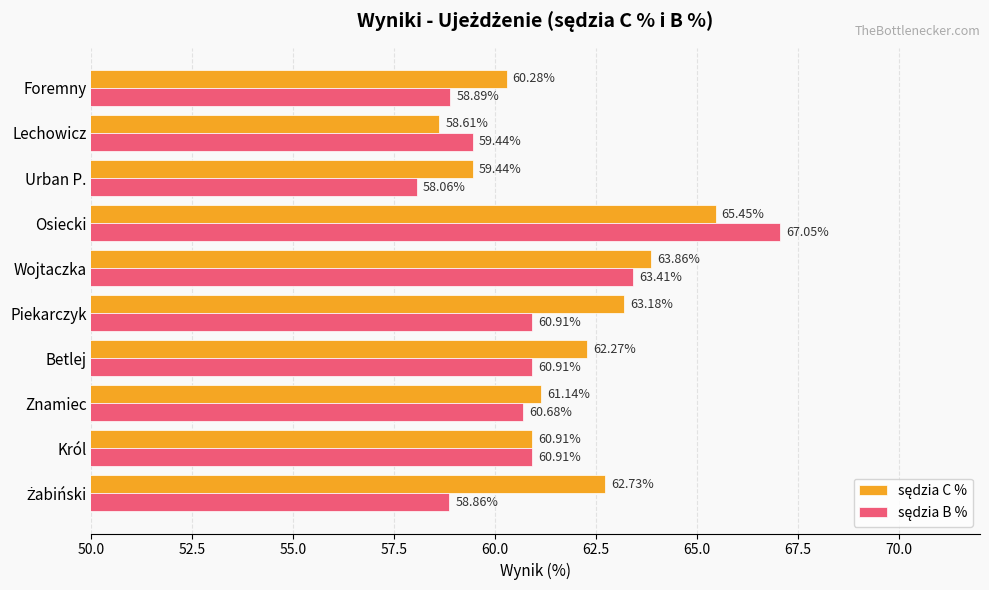

What is the total value across all series at Osiecki?

132.5